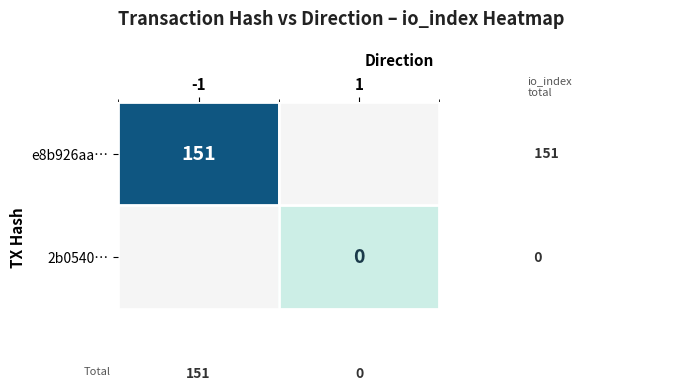

True or false: e8b926aa… has a value of 70 at -1.

False